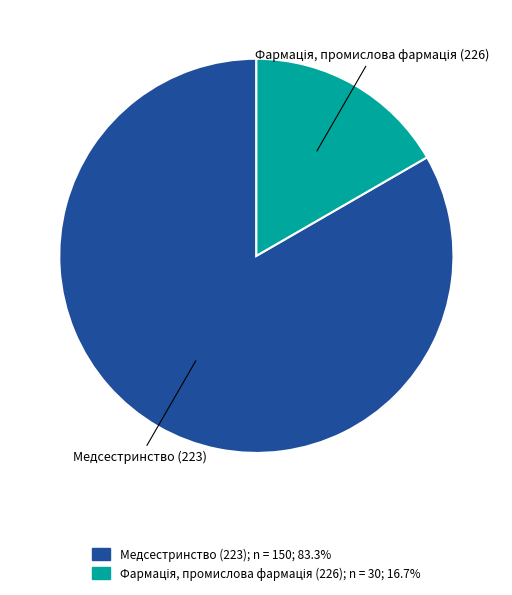

Which category has the biggest portion of the pie?

Медсестринство (223)